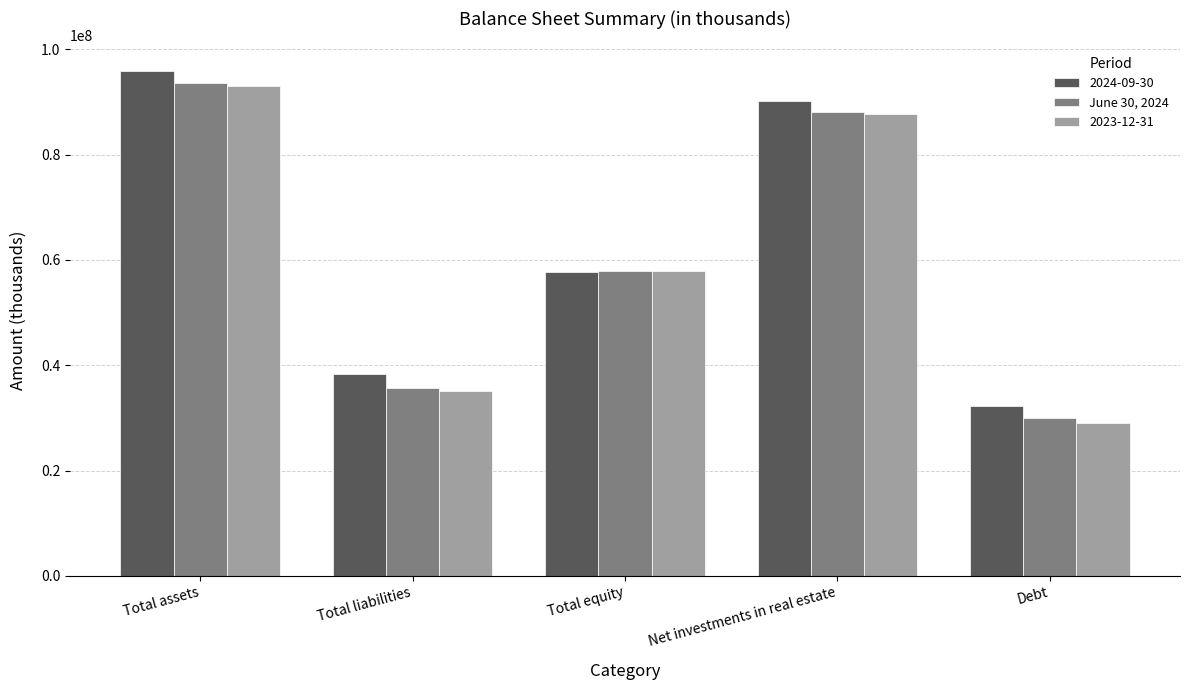

What is the spread (max minus min) of values at Total equity?

259229